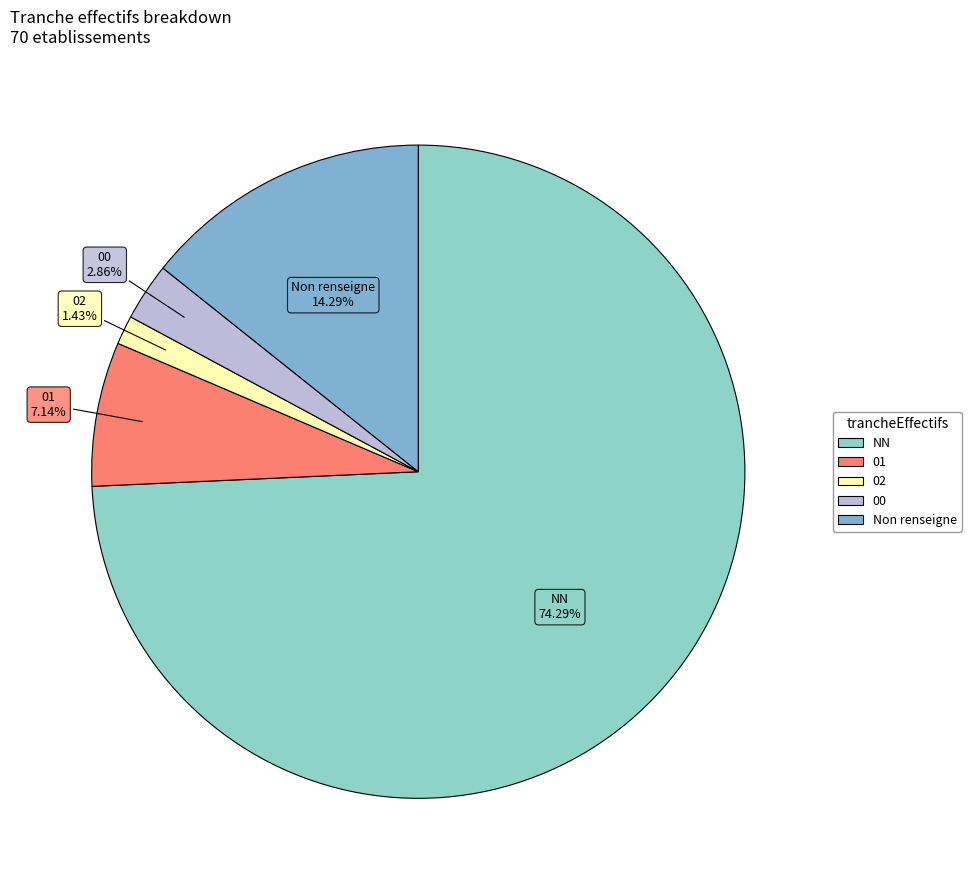

Does any single category account for the majority?

Yes